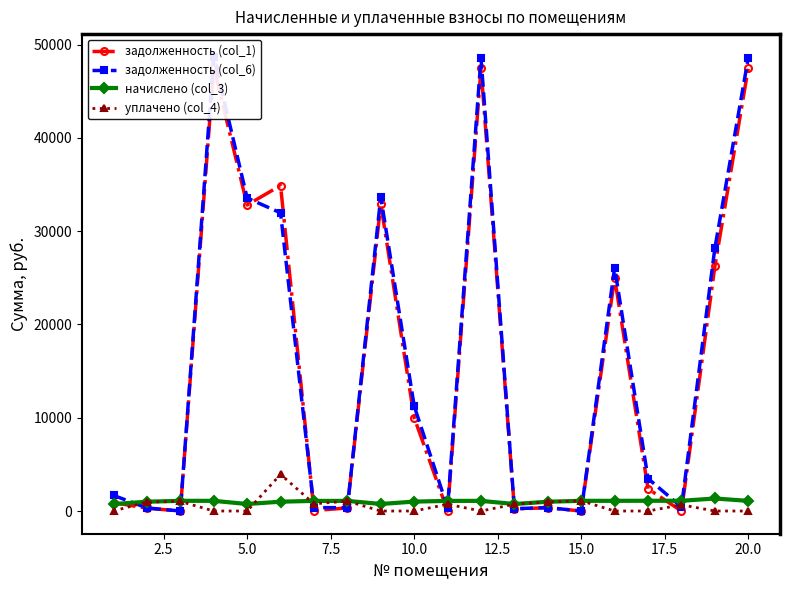

True or false: начислено (col_3) has more than 1 interior local peaks.

True